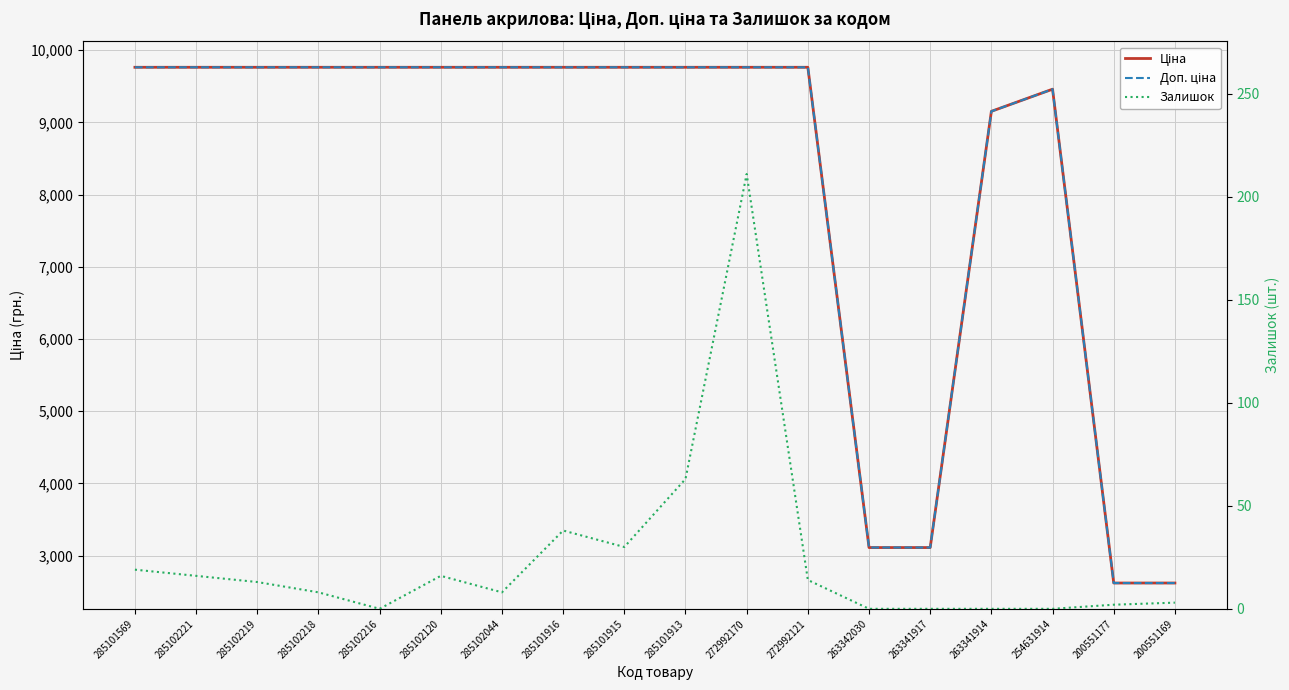

In Ціна, how many points are higher than both neighbors (excluding endpoints)?

1